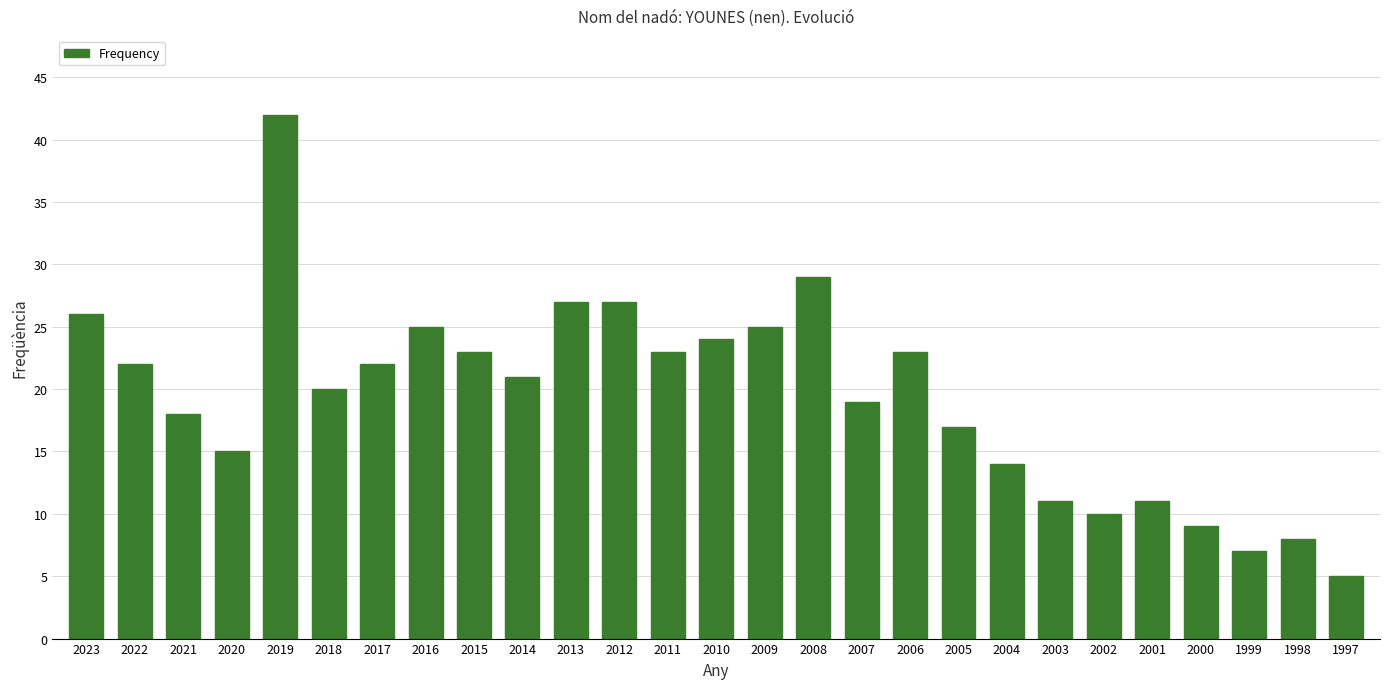

What is the difference between the values at 2021 and 2007?

1